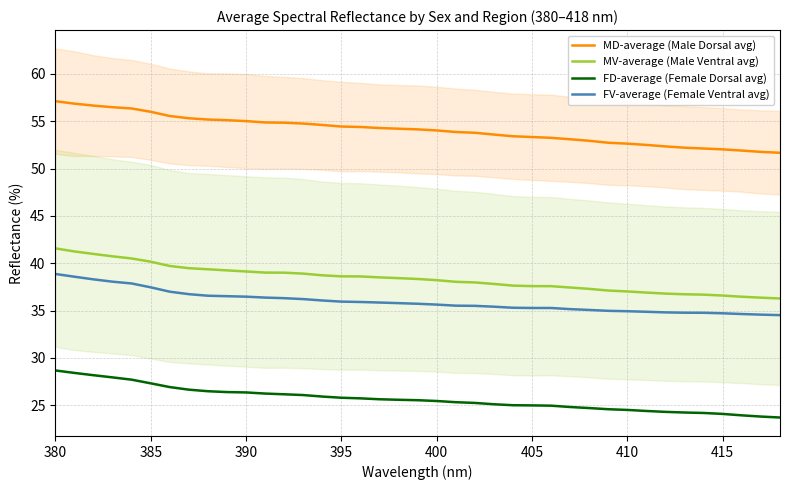

The value of MV-average (Male Ventral avg) at 410 is 37.0. True or false?

True